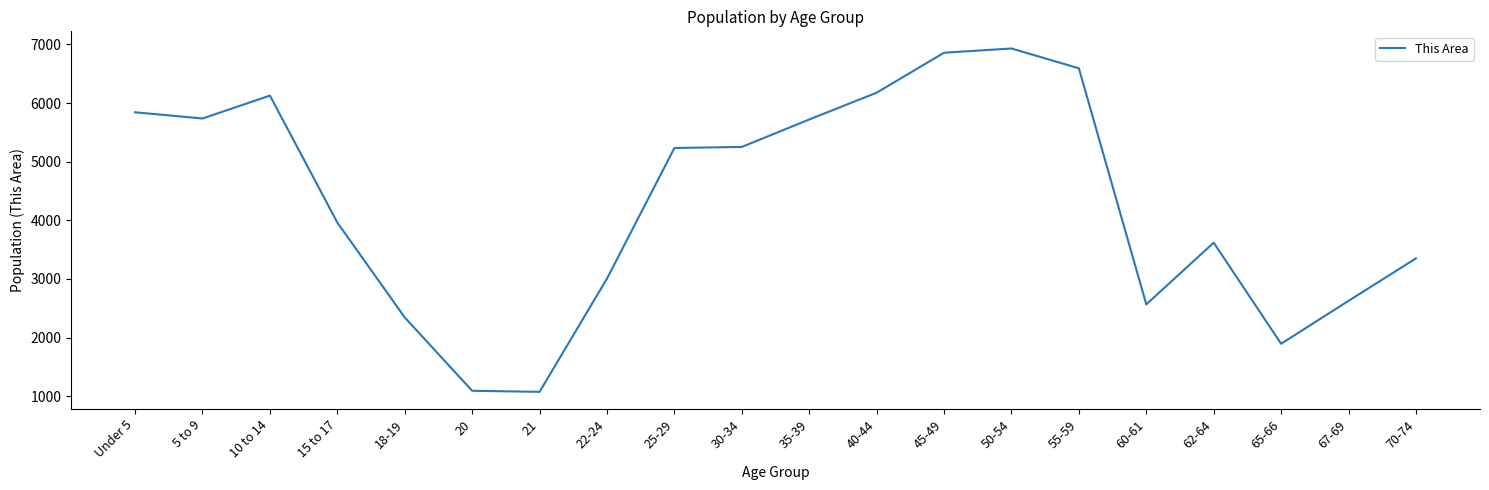

What is the smallest value displayed?

1074